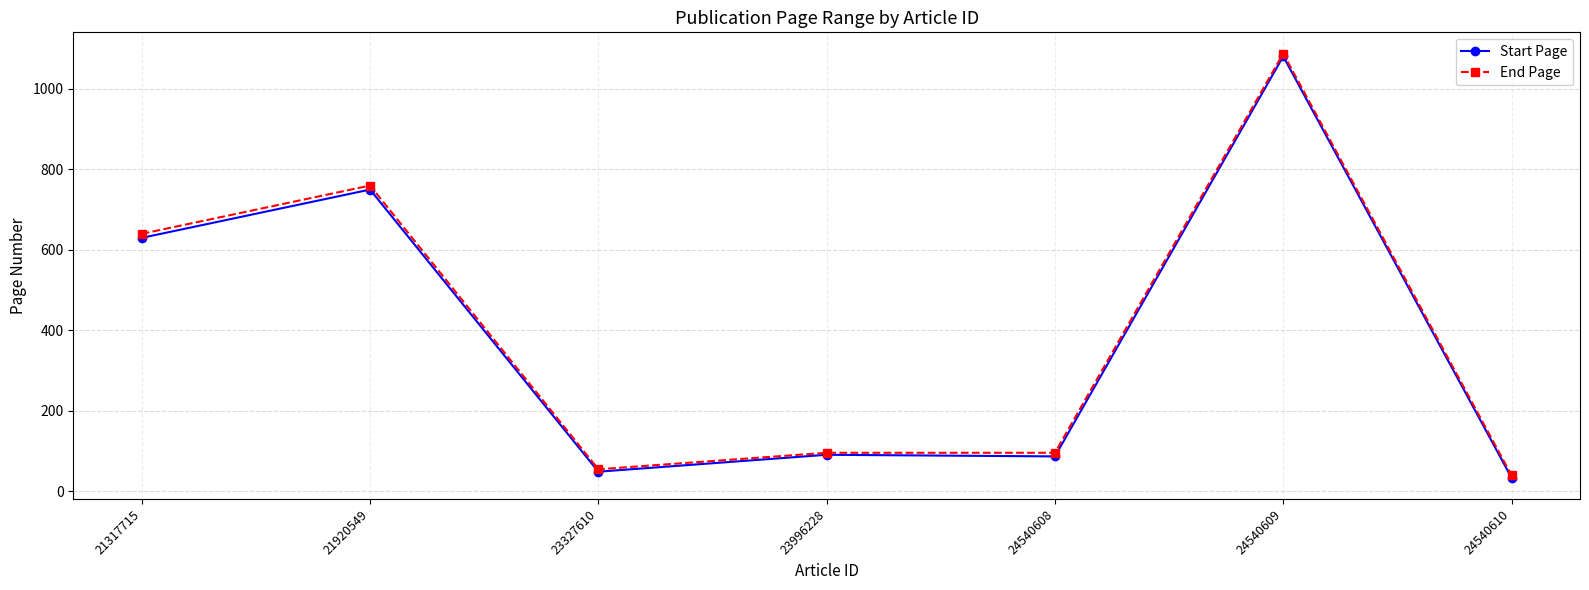

Which category has the lowest value in the Start Page series?

24540610